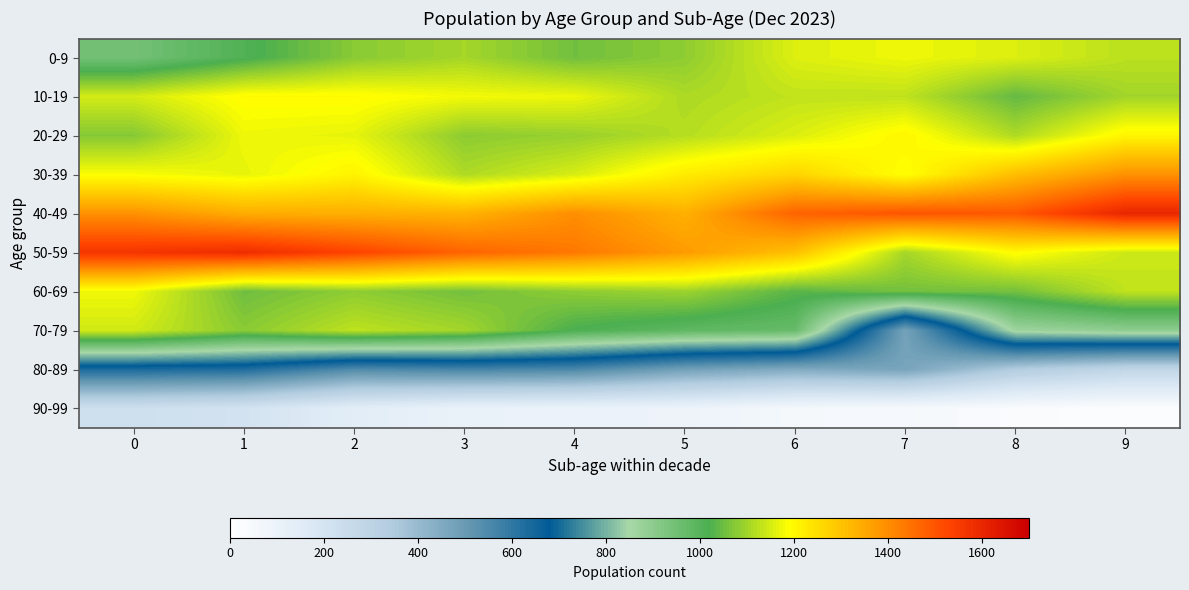

Which series has the largest total across all categories?

row_4